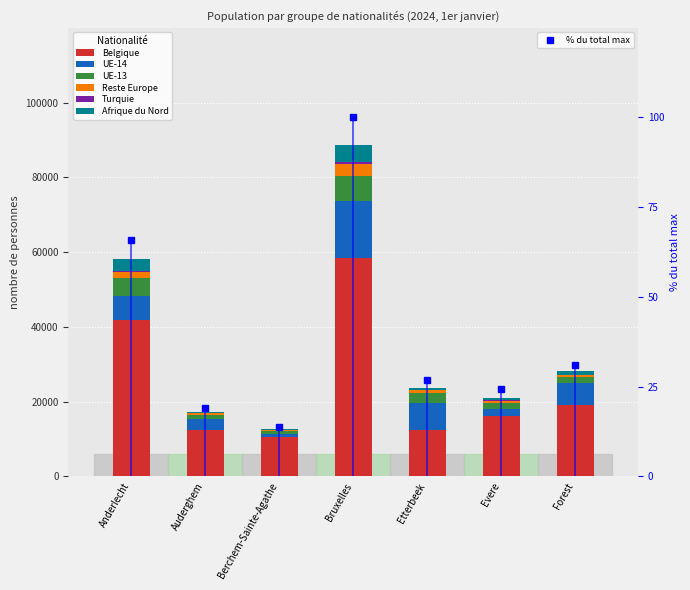

What is the average value of the Afrique du Nord series?

1468